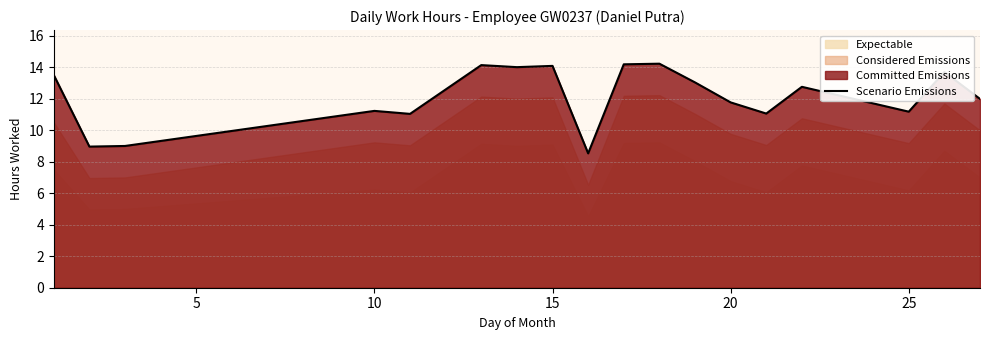

Is it true that Scenario Emissions equals 7.5 at 25?

False